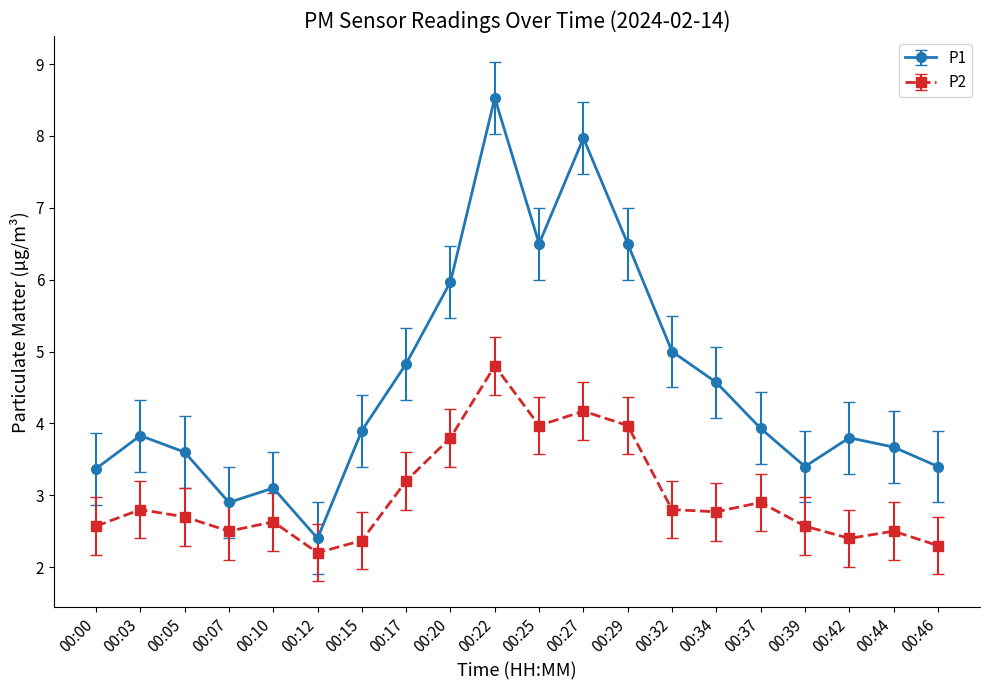

The value of P1 at 00:34 is 7.5. True or false?

False